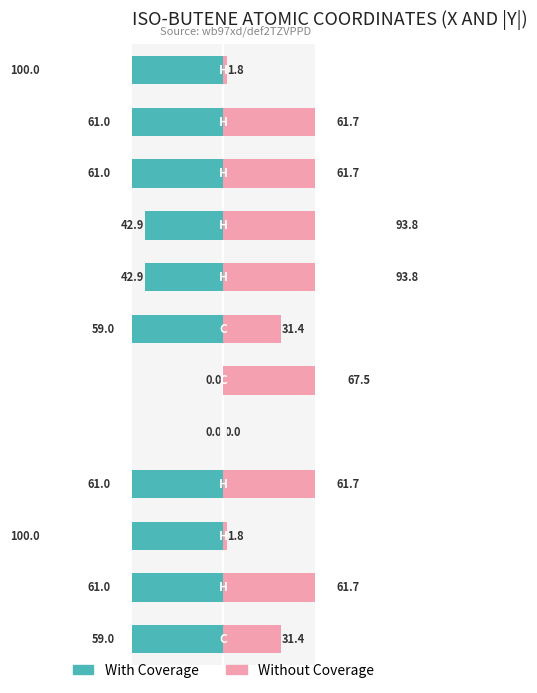

Reading right to left, transcribe all the data shown in this chart.

With Coverage: 100.0	61.0	61.0	42.9	42.9	59.0	0.0	0.0	61.0	100.0	61.0	59.0
Without Coverage: 1.8	61.7	61.7	93.8	93.8	31.4	67.5	0.0	61.7	1.8	61.7	31.4